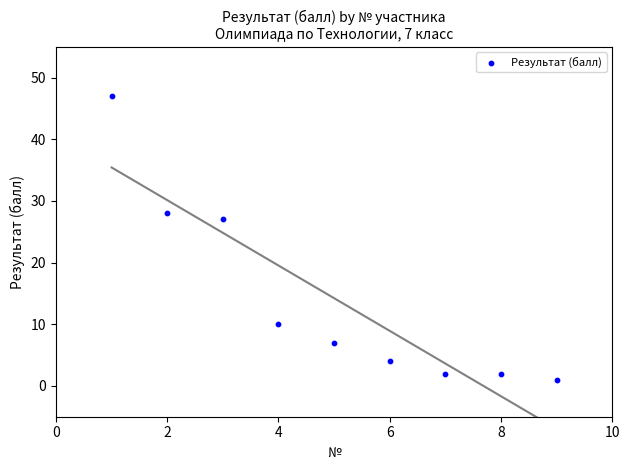

What Y value in the scatter plot is closest to 24?

27